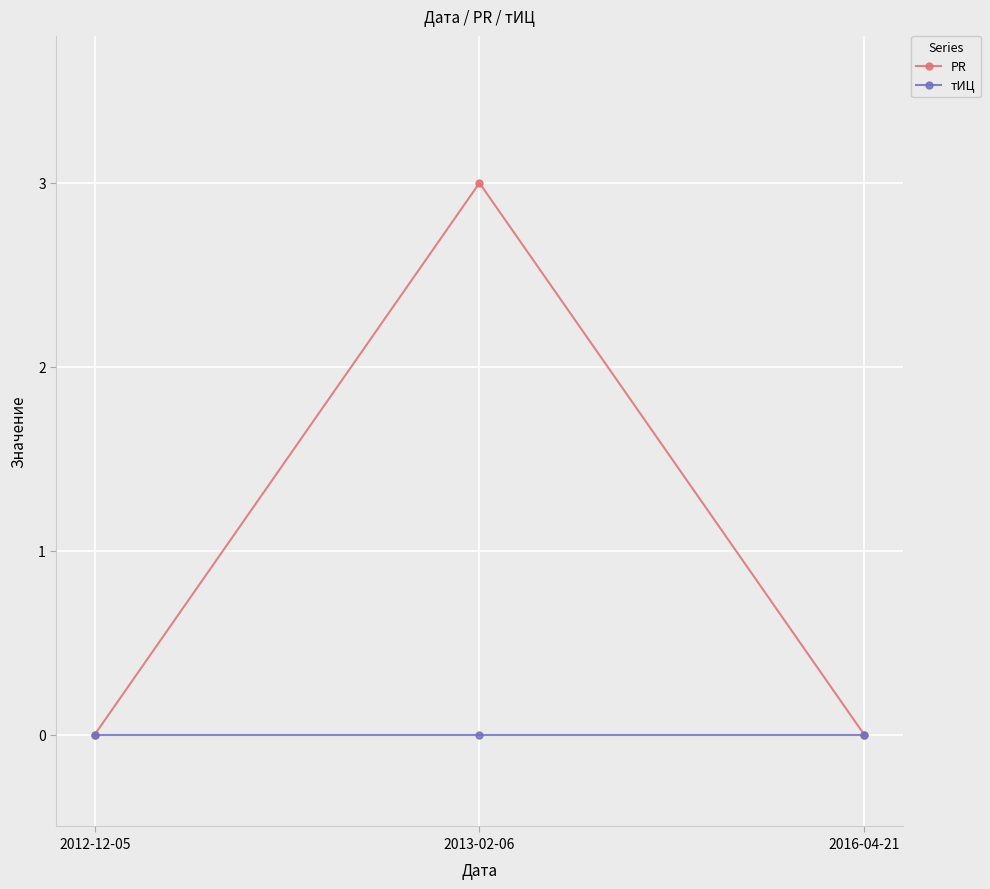

What is the sum of all PR values?

3